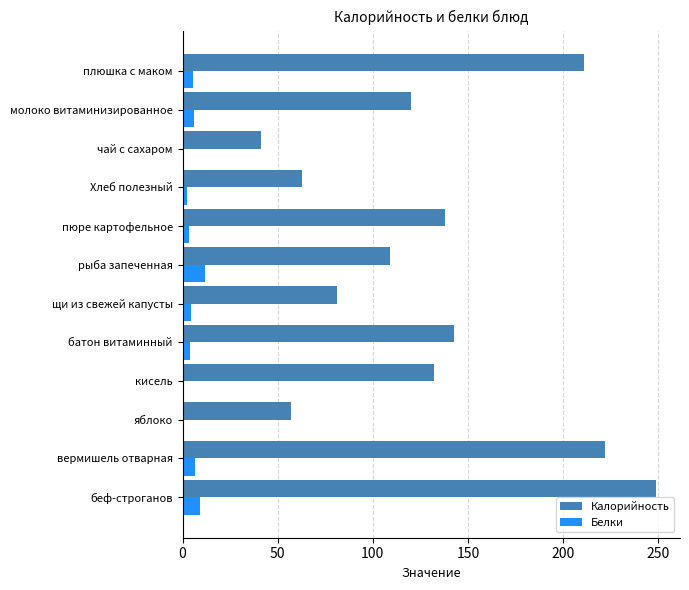

Which series changed the most between беф-строганов and кисель?

Калорийность